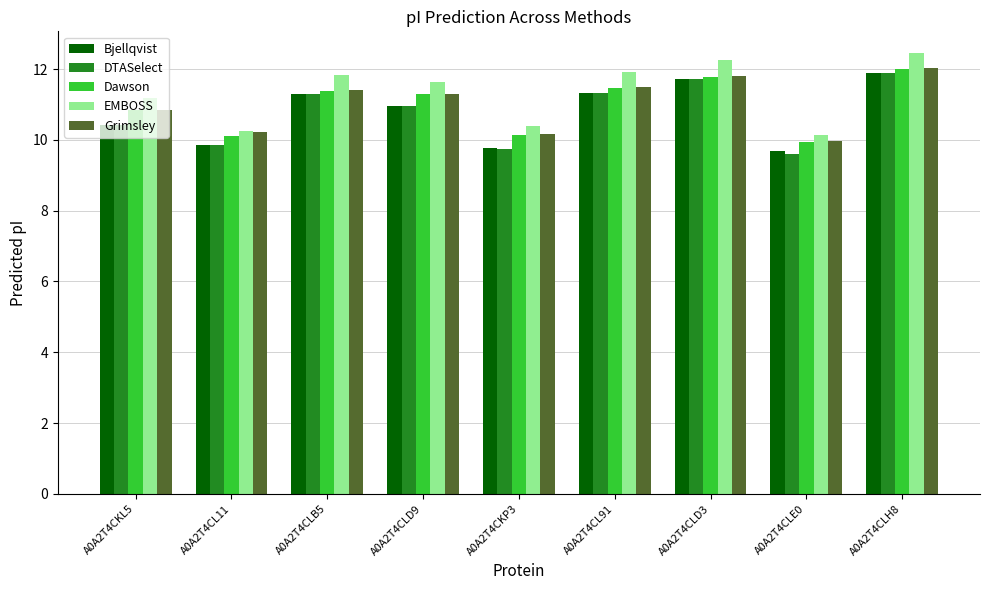

What is the difference between the Dawson values at A0A2T4CKL5 and A0A2T4CLD3?

0.9